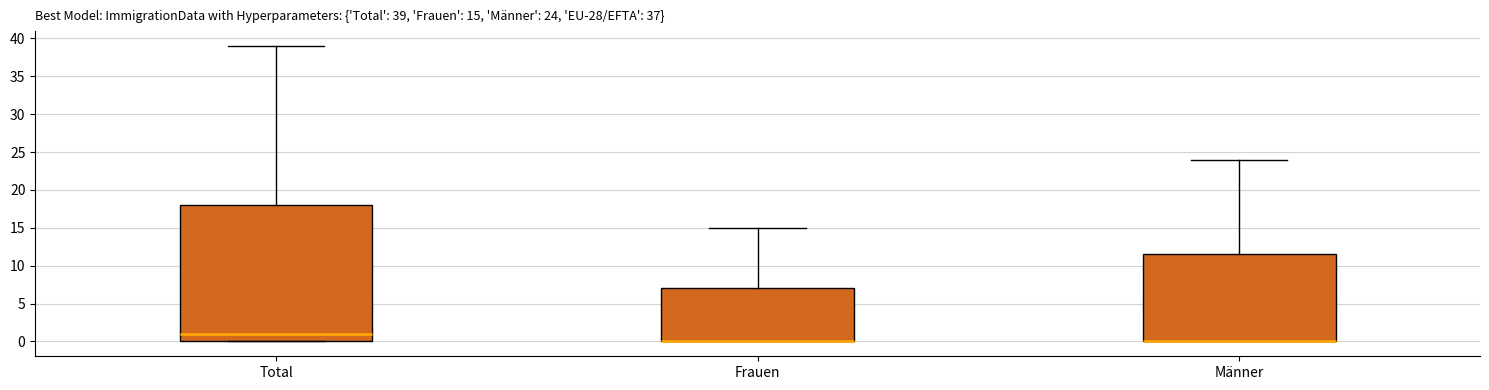

Comparing the boxes themselves (not the whiskers), which one is the tallest?

Total